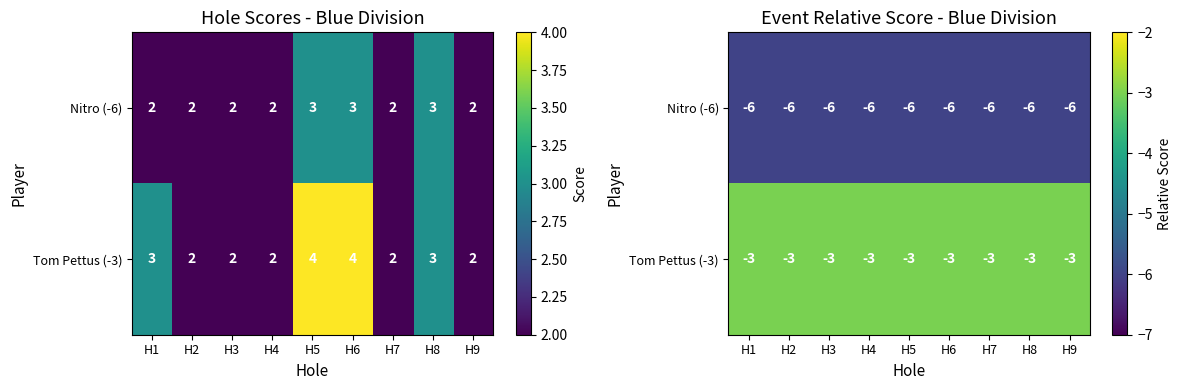

The Tom Pettus (-3) series shows -2 at H3. True or false?

False